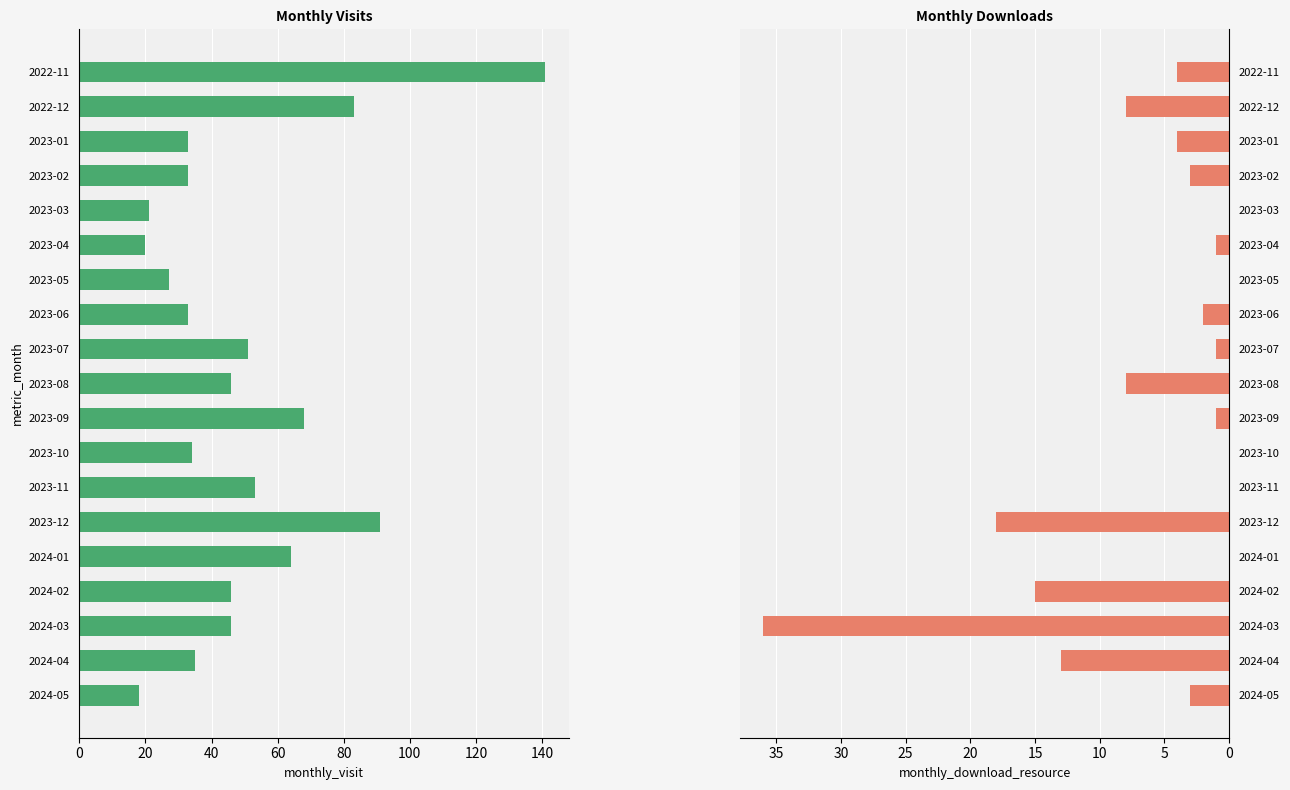

Between 2024-03 and 2024-02, which is larger?

2024-03